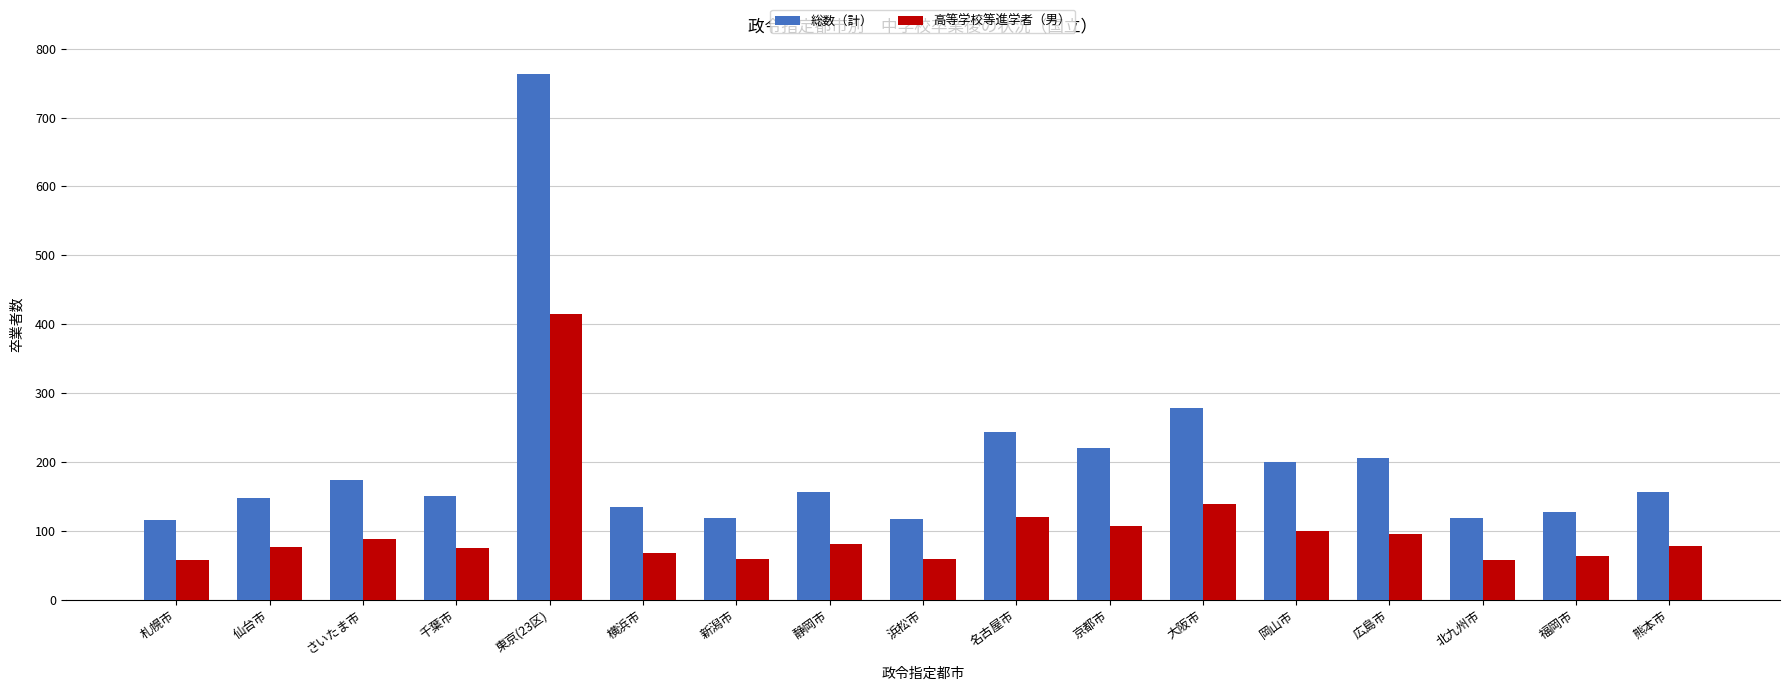

At how many categories does at least one series exceed 714?

1